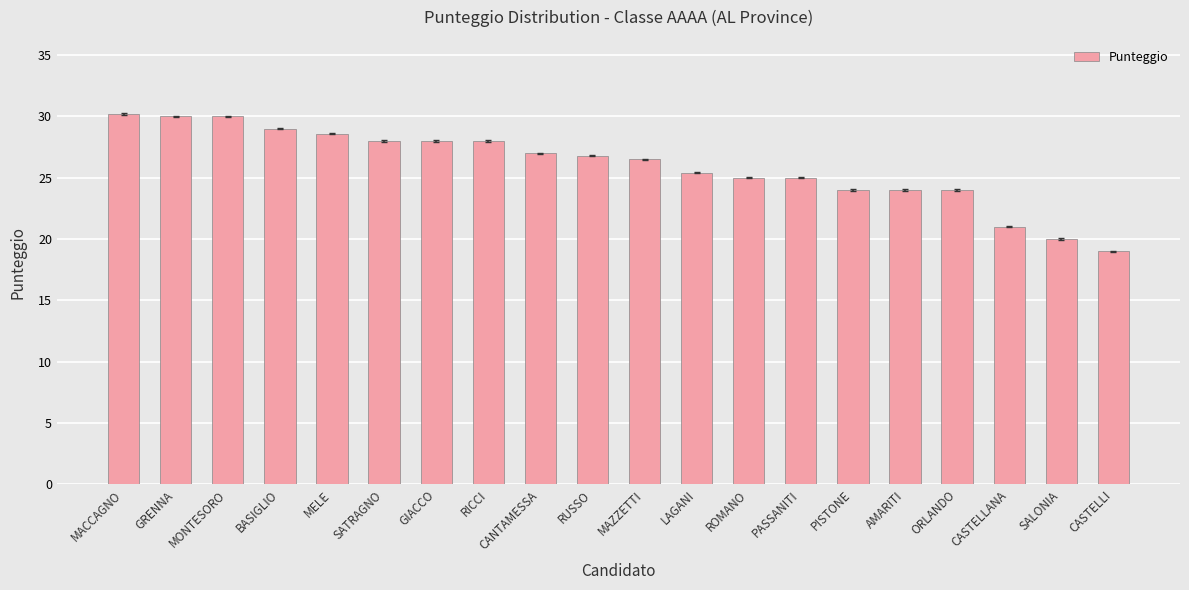

Reading right to left, what are all the values shown in this chart?

CASTELLI=19.0	SALONIA=20.0	CASTELLANA=21.0	ORLANDO=24.0	AMARITI=24.0	PISTONE=24.0	PASSANITI=25.0	ROMANO=25.0	LAGANI=25.4	MAZZETTI=26.5	RUSSO=26.8	CANTAMESSA=27.0	RICCI=28.0	GIACCO=28.0	SATRAGNO=28.0	MELE=28.6	BASIGLIO=29.0	MONTESORO=30.0	GRENNA=30.0	MACCAGNO=30.2